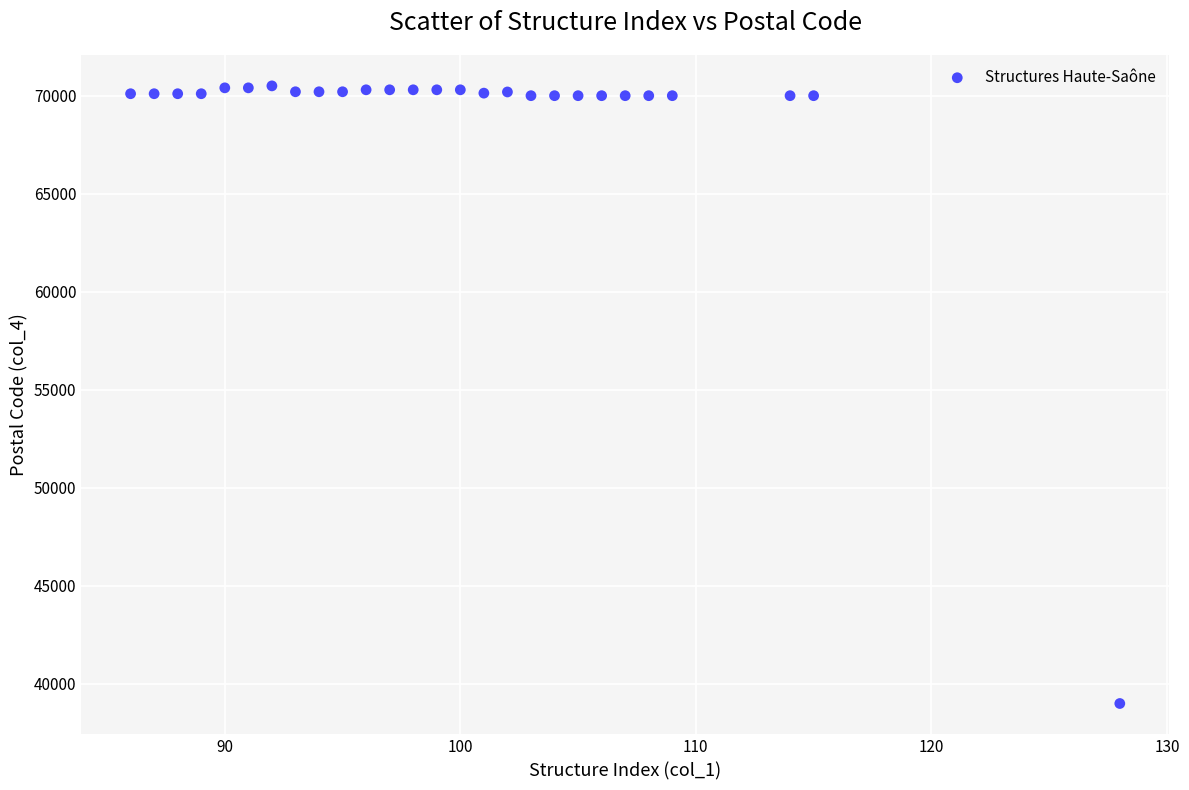

What is the range of Y values (max minus min)?

31500